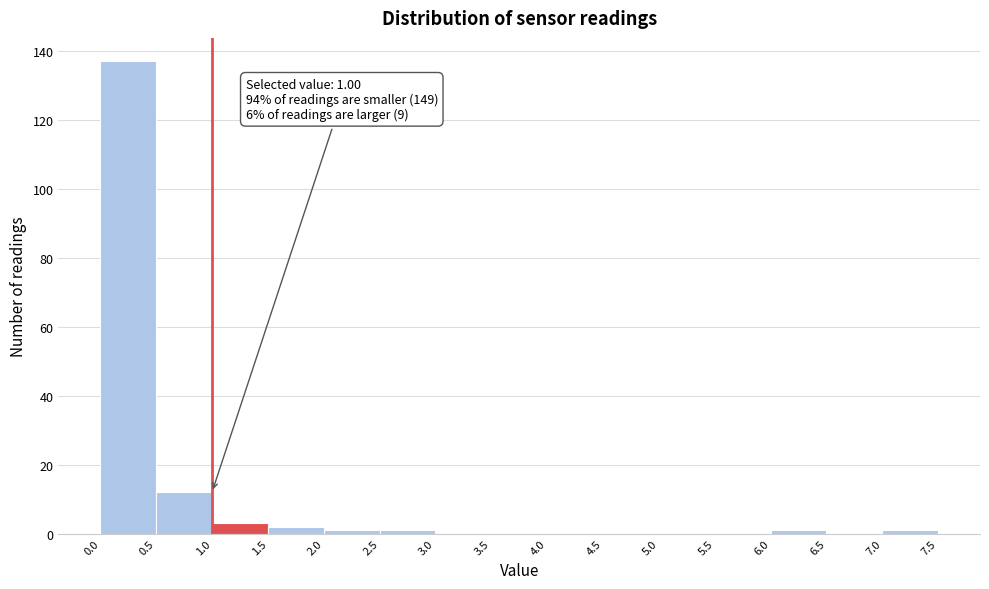

Which range on the x-axis has the tallest bar?

0.0 to 0.5